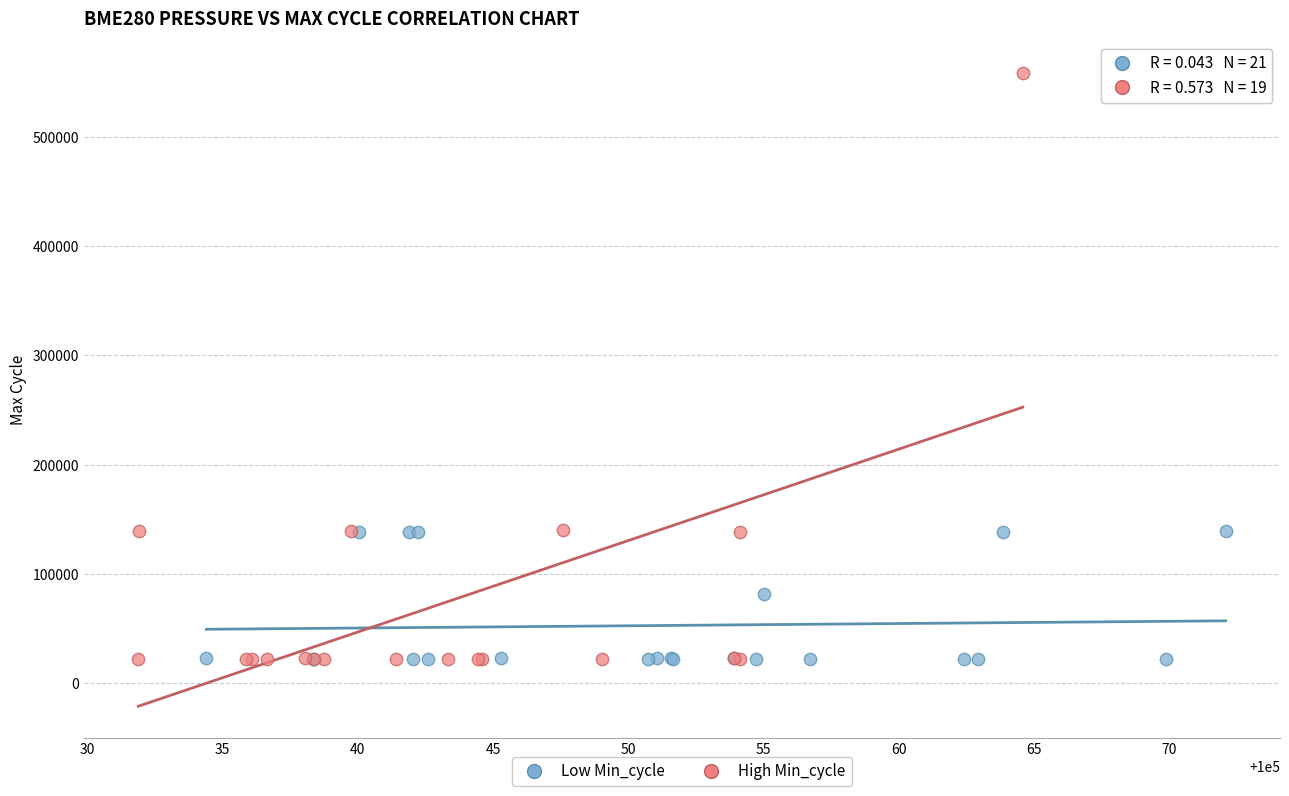

What are all the series names shown in the legend?

Low Min_cycle, High Min_cycle